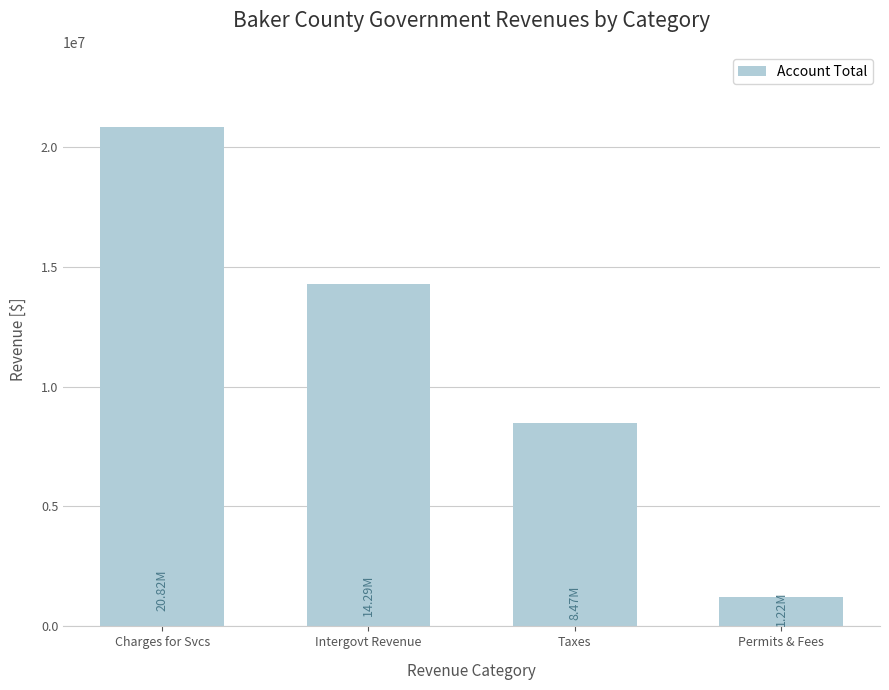

Reading left to right, extract all data points from this chart.

20821208	14293902	8468895	1217960